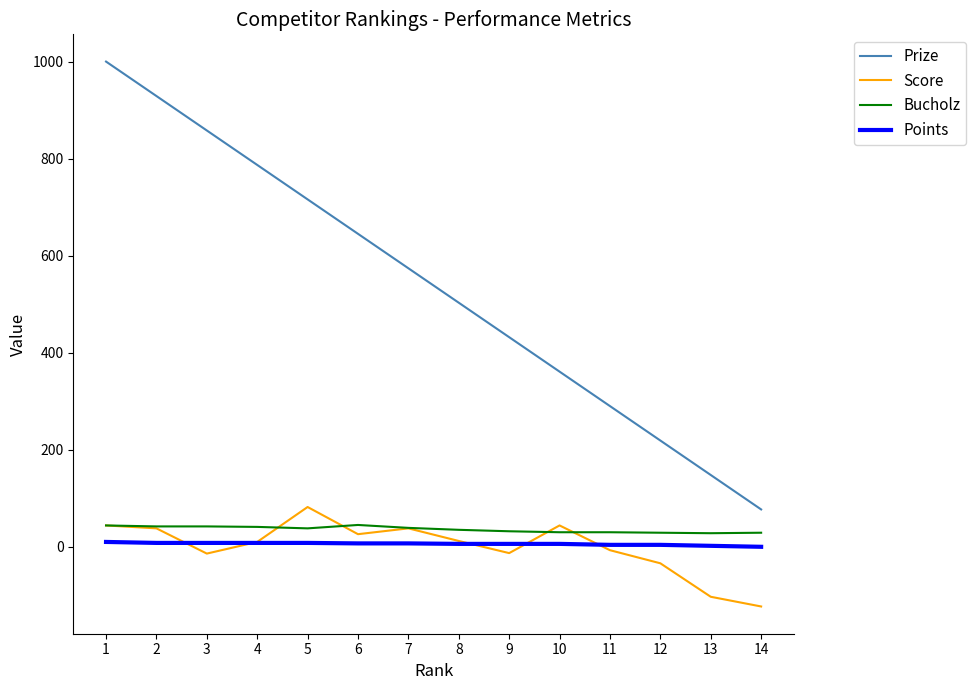

True or false: Prize and Bucholz intersect in this chart.

False